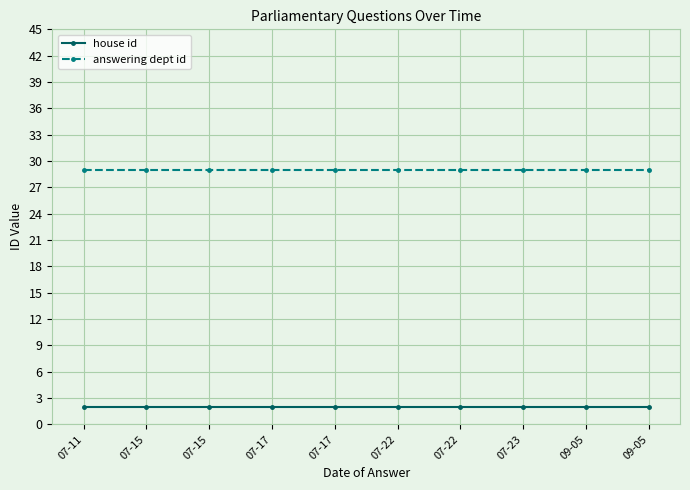

What is the minimum value for house id?

2